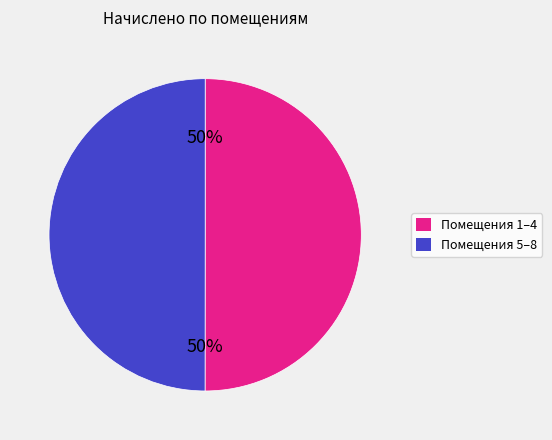

To the nearest percent, what is the average slice percentage?

50%